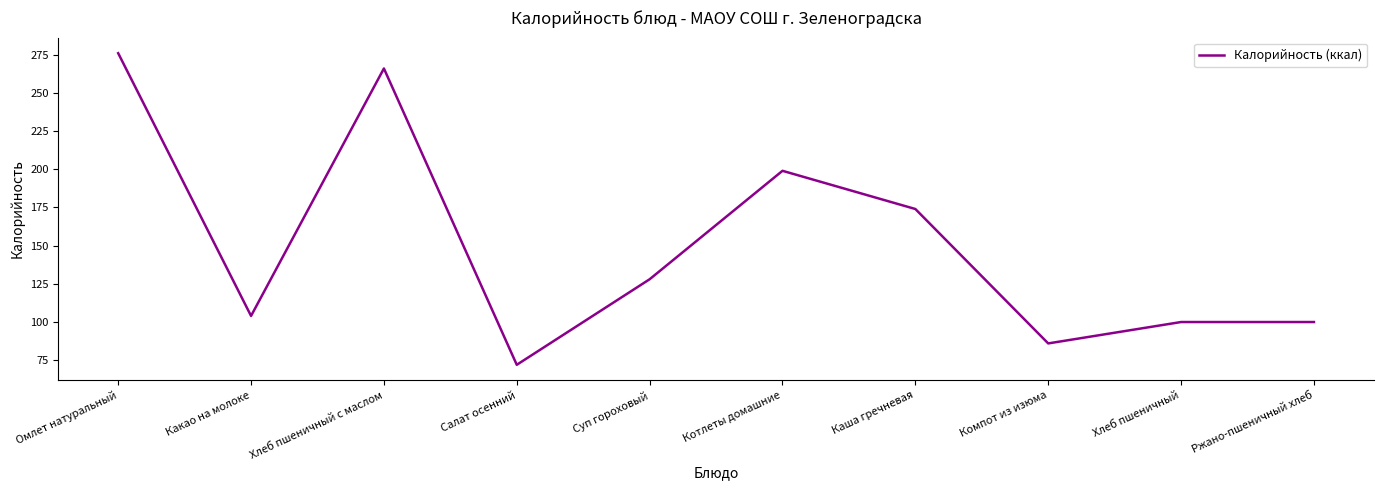

What is the ratio of the value at Каша гречневая to the value at Хлеб пшеничный с маслом?

0.7